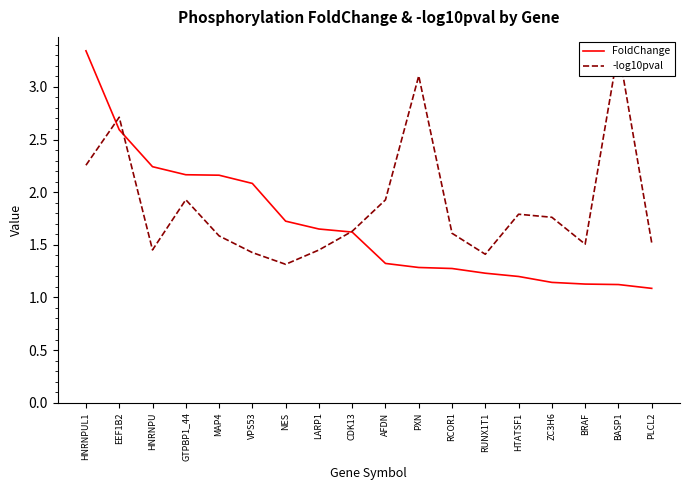

What is the difference between the -log10pval values at HNRNPU and HNRNPUL1?

0.8